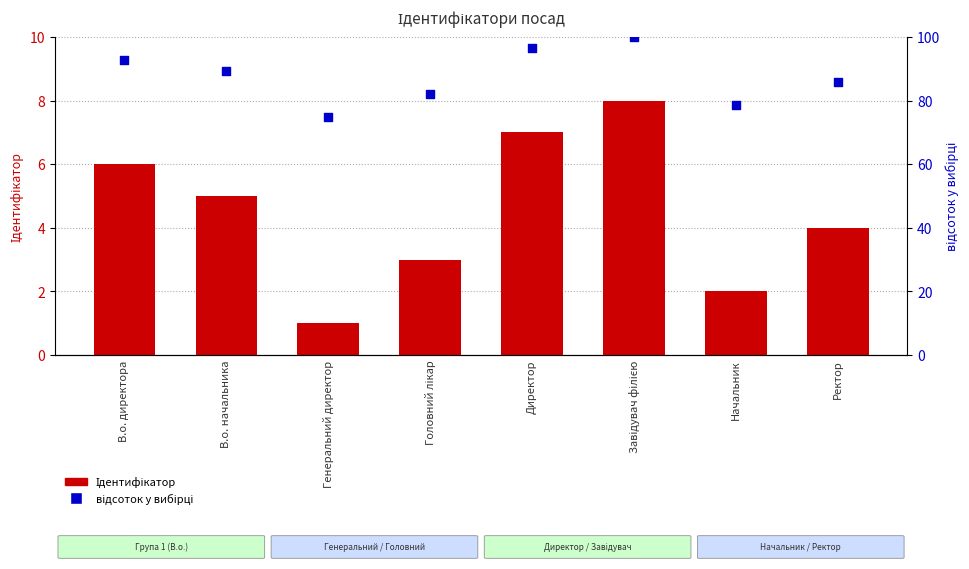

Which series has the largest total across all categories?

відсоток у вибірці